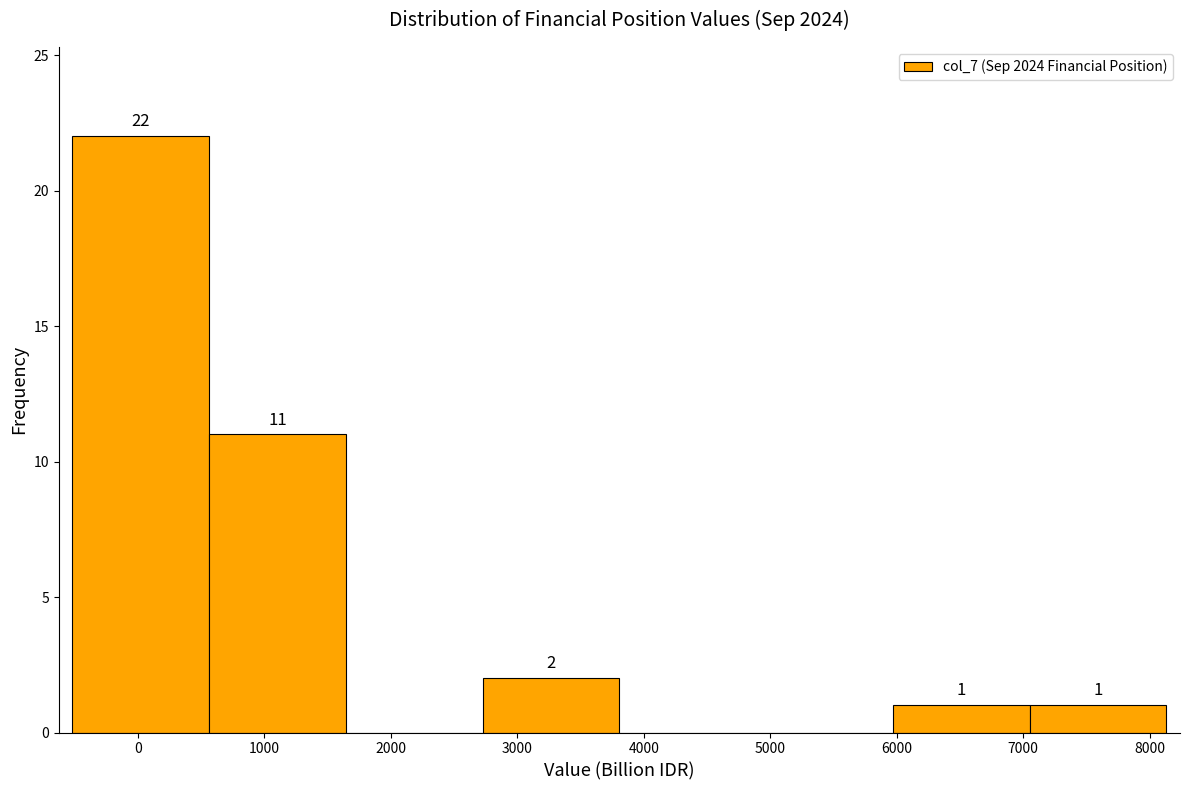

Over which range of the x-axis is the bar tallest?

-500 to 600